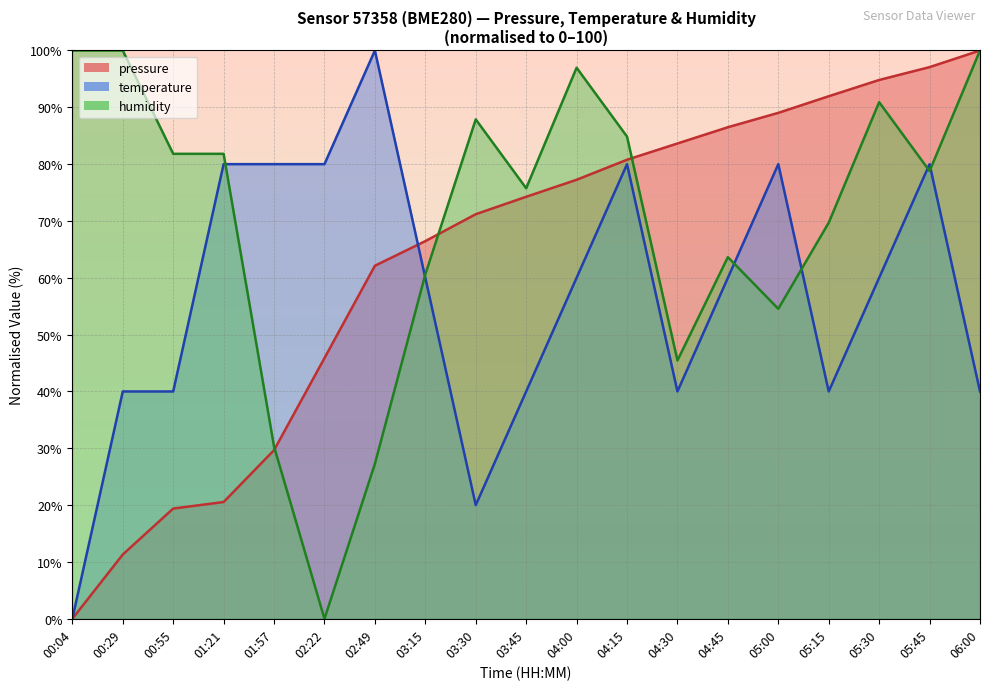

How many times do temperature and pressure cross each other?

1